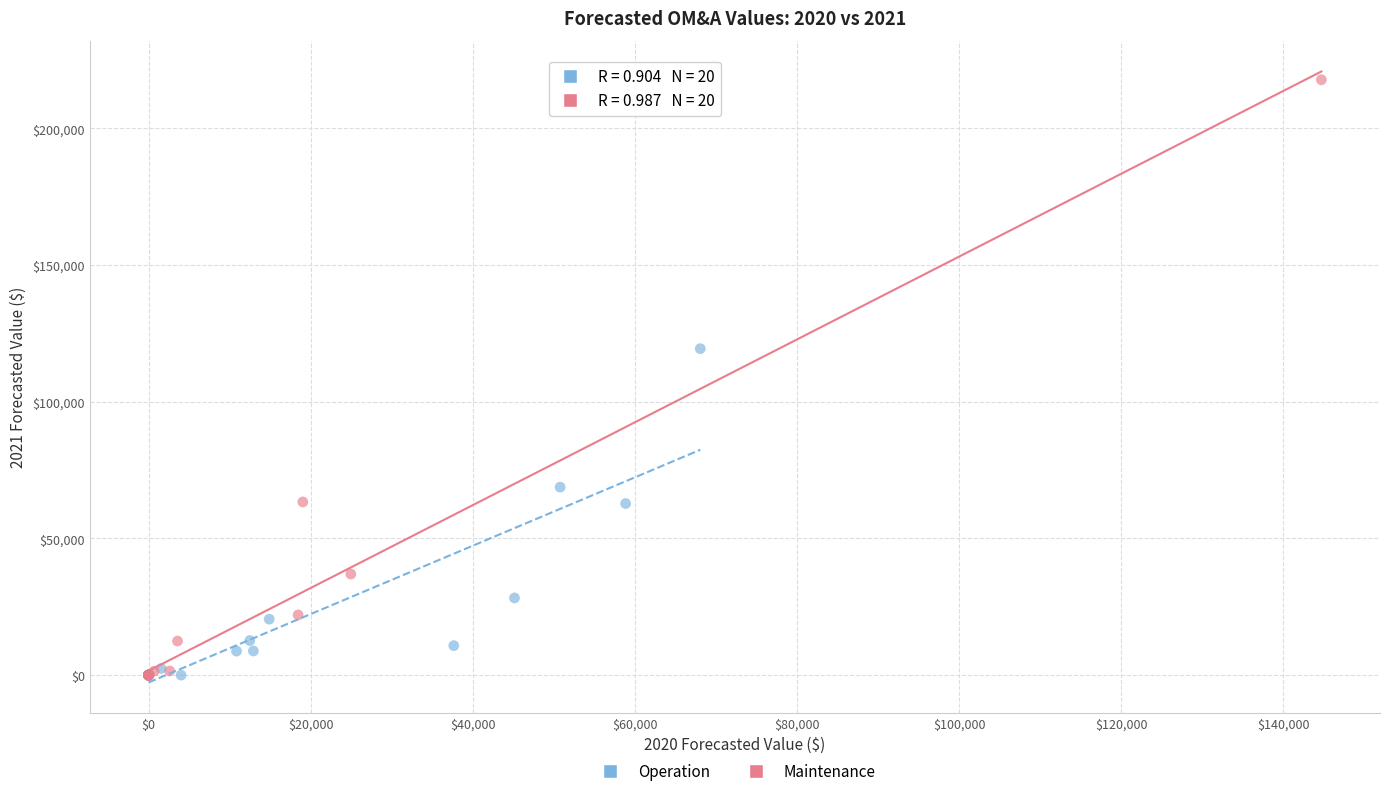

Which series reaches the maximum Y coordinate?

Maintenance